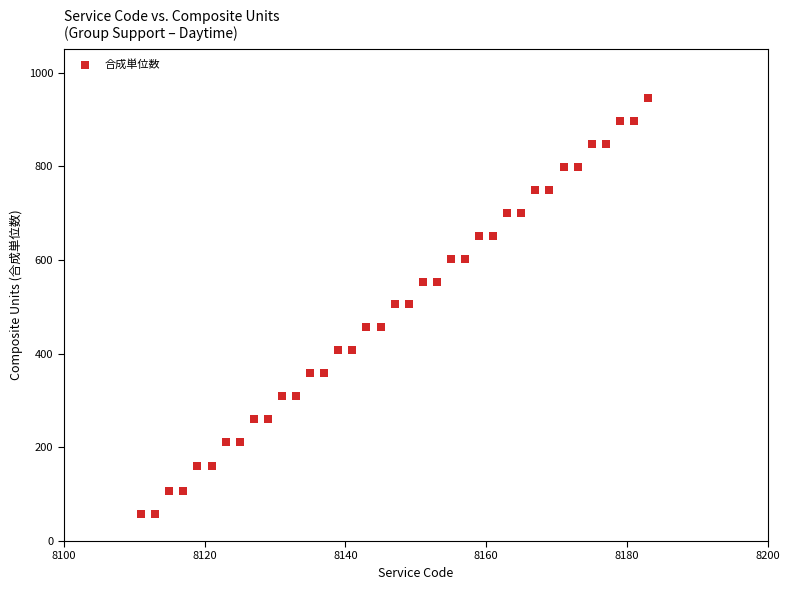

What is the range of Y values (max minus min)?

889